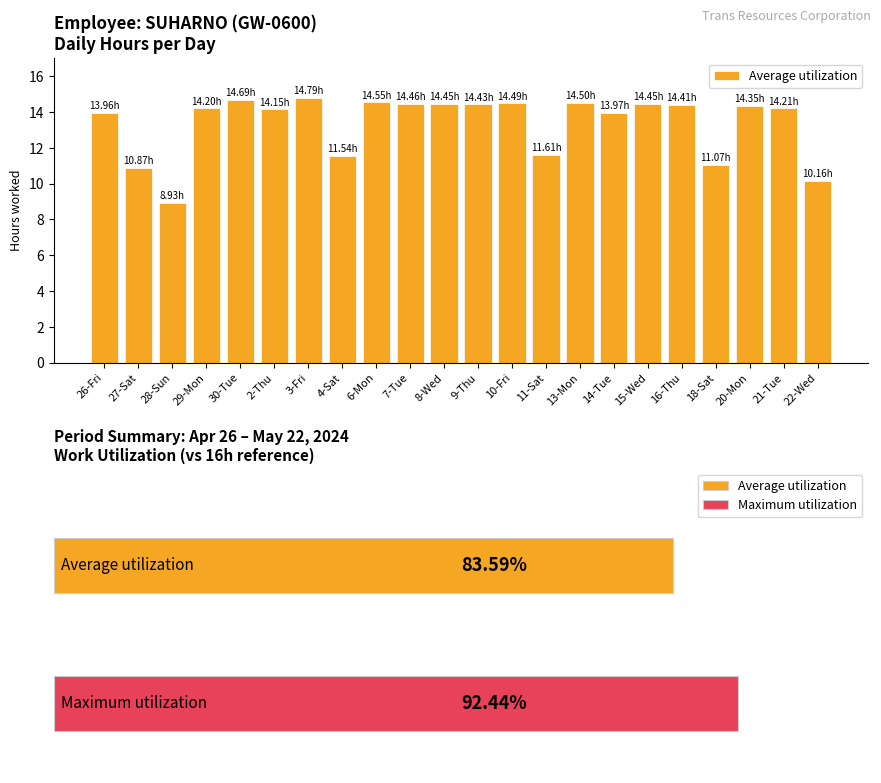

What is the ratio of the value at 10-Fri to the value at 13-Mon?

1.0